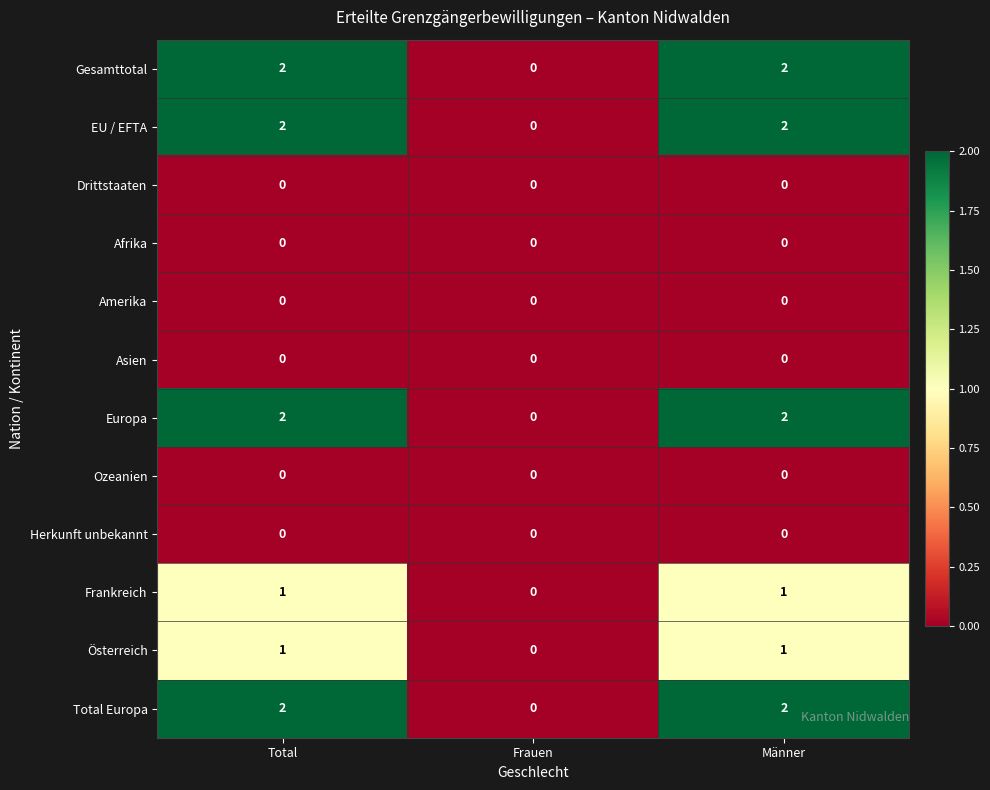

True or false: EU / EFTA has a value of 3 at Total.

False